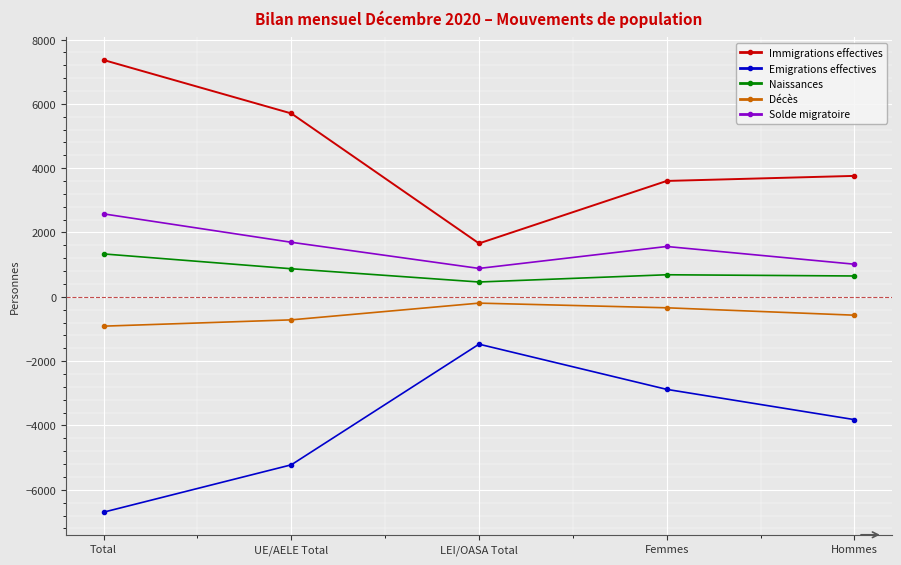

What is the total value across all series at Total?

3669